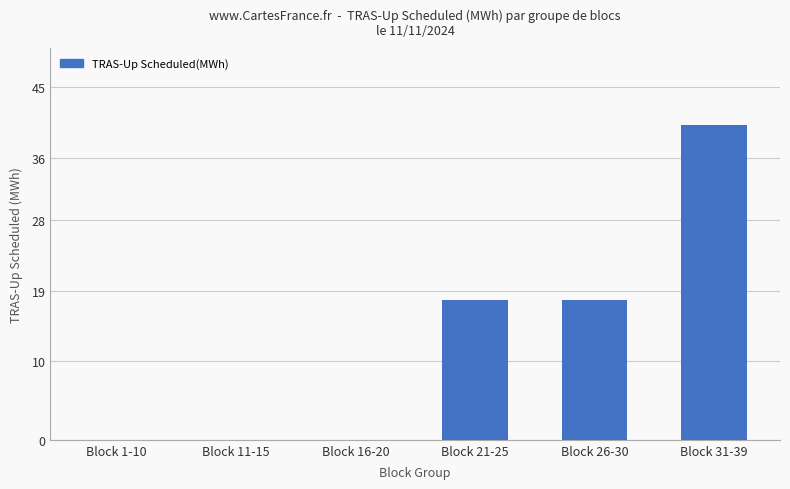

What is the change in value from Block 26-30 to Block 31-39?

+22.3